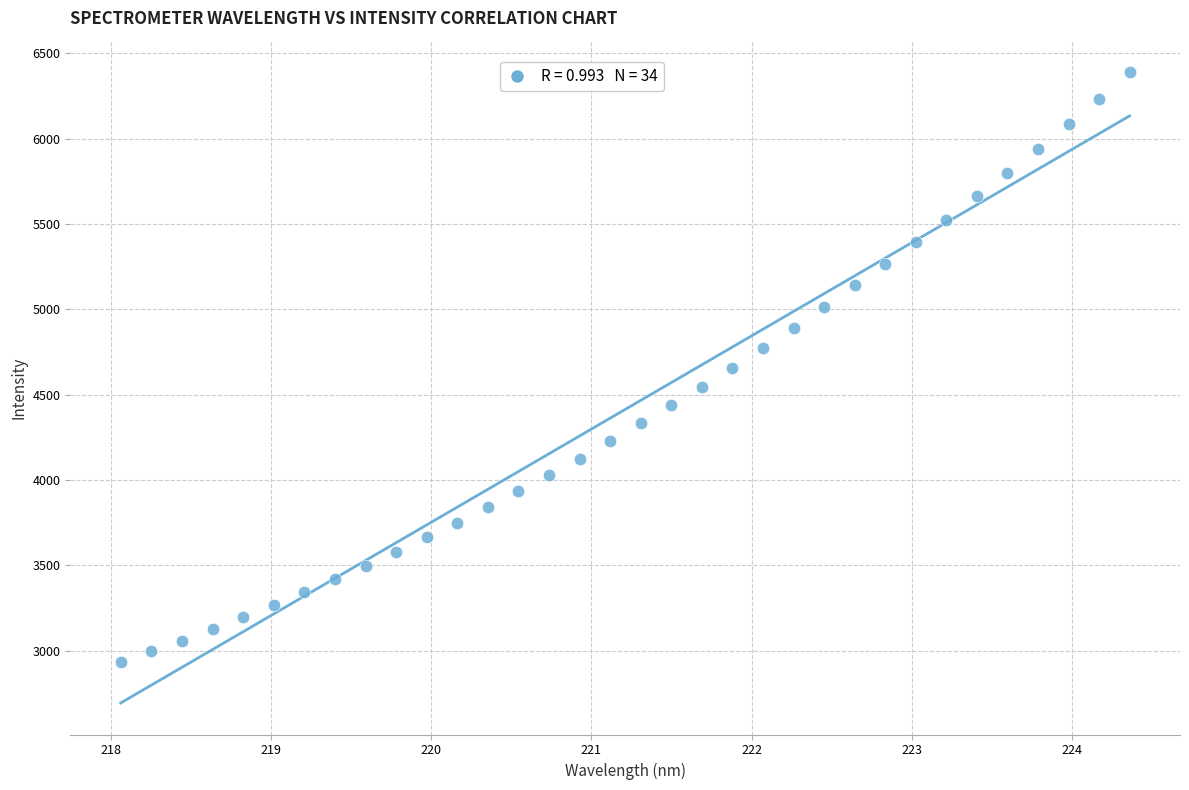

What is the range of Y values (max minus min)?

3456.5